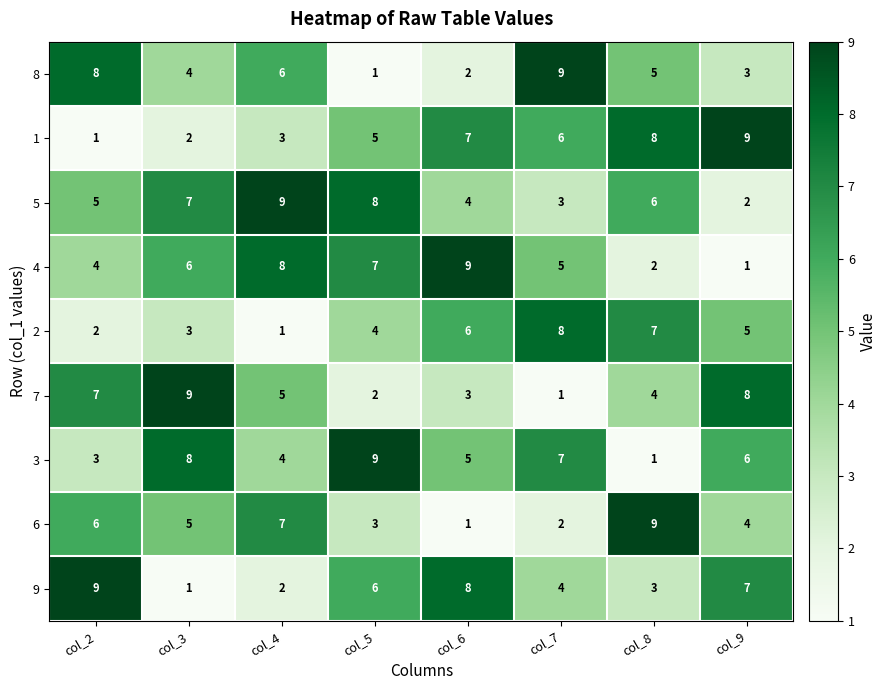

The 5 series shows 4 at col_6. True or false?

True